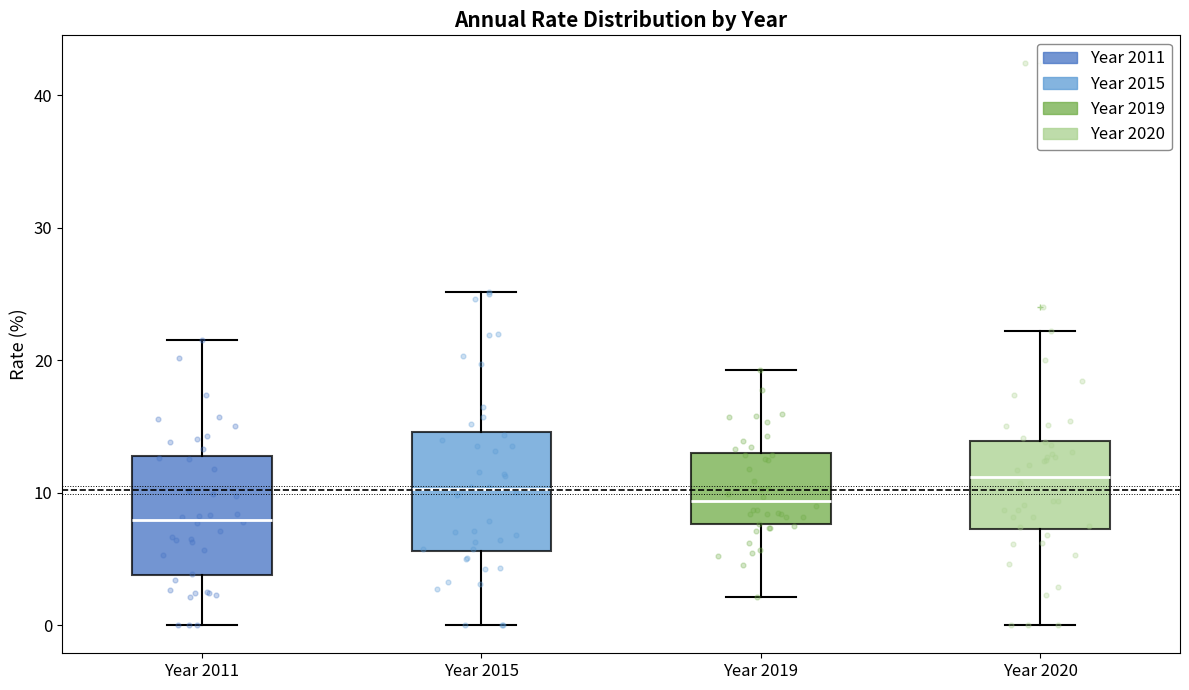

Where does the median line of the box for Year 2019 sit on the y-axis? The values are not printed on the chart, so give them approximately, as read against the axis.

9